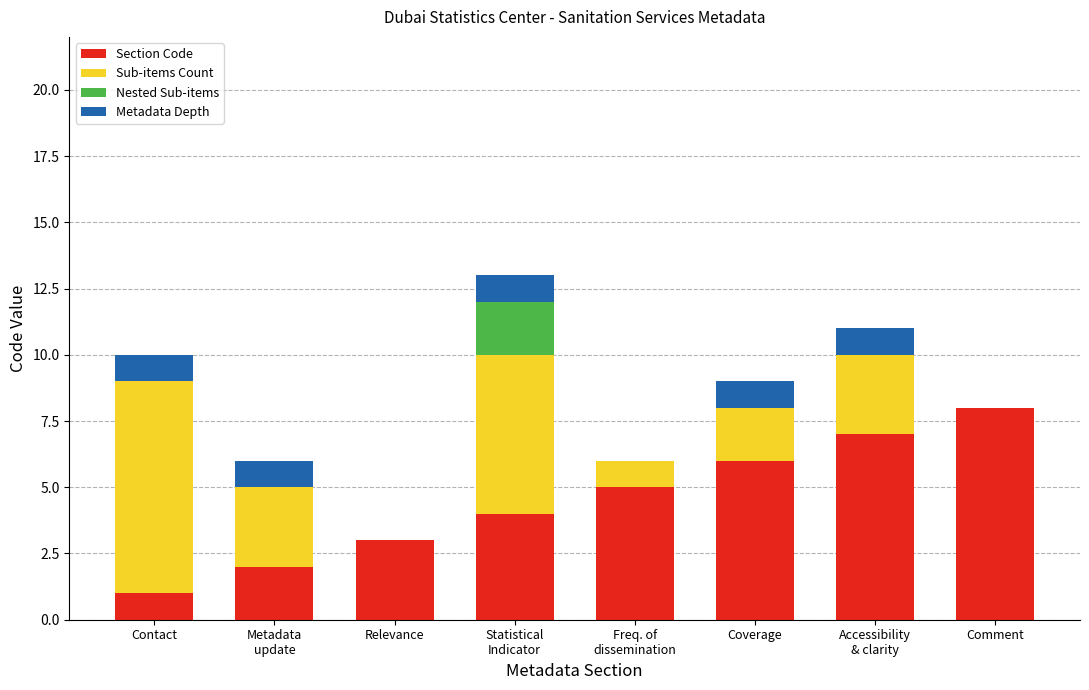

Is it true that Section Code equals 1 at Contact?

True